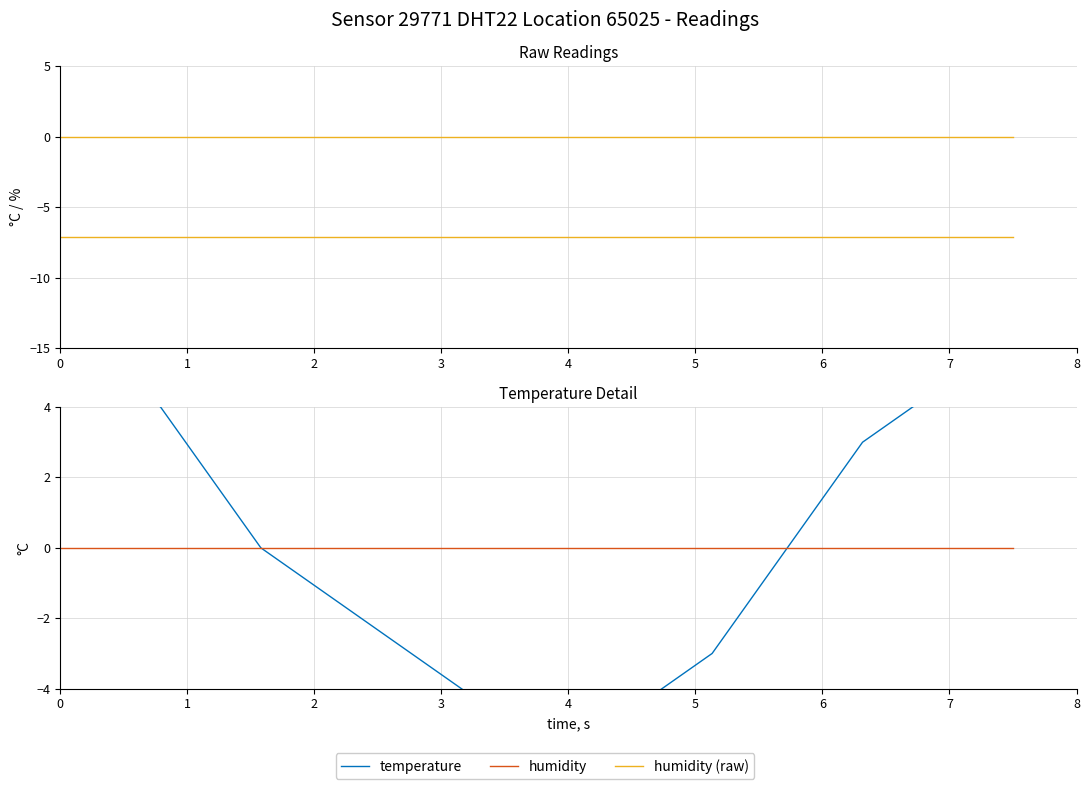

Reading left to right, list all the values displayed in this chart.

temperature: 4.0	5.0	4.0	2.0	0.0	-1.0	-2.0	-3.0	-4.0	-5.0	-6.0	-5.0	-4.0	-3.0	-1.0	1.0	3.0	4.0	5.0	6.0
humidity (offset): 0.0	0.0	0.0	0.0	0.0	0.0	0.0	0.0	0.0	0.0	0.0	0.0	0.0	0.0	0.0	0.0	0.0	0.0	0.0	0.0
humidity (scaled): -7.1	-7.1	-7.1	-7.1	-7.1	-7.1	-7.1	-7.1	-7.1	-7.1	-7.1	-7.1	-7.1	-7.1	-7.1	-7.1	-7.1	-7.1	-7.1	-7.1
humidity: 0.0	0.0	0.0	0.0	0.0	0.0	0.0	0.0	0.0	0.0	0.0	0.0	0.0	0.0	0.0	0.0	0.0	0.0	0.0	0.0
humidity (raw): -7.1	-7.1	-7.1	-7.1	-7.1	-7.1	-7.1	-7.1	-7.1	-7.1	-7.1	-7.1	-7.1	-7.1	-7.1	-7.1	-7.1	-7.1	-7.1	-7.1